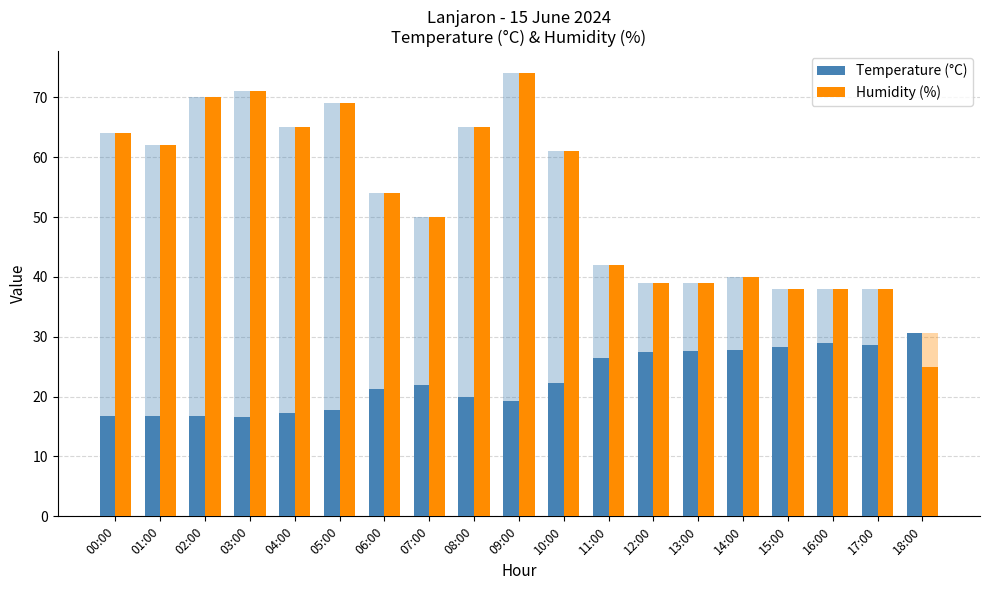

Reading left to right, extract all data points from this chart.

Temperature (°C): 00:00=16.8	01:00=16.8	02:00=16.7	03:00=16.6	04:00=17.2	05:00=17.7	06:00=21.2	07:00=22.0	08:00=20.0	09:00=19.3	10:00=22.3	11:00=26.4	12:00=27.4	13:00=27.7	14:00=27.8	15:00=28.3	16:00=28.9	17:00=28.7	18:00=30.7
Humidity (%): 00:00=64.0	01:00=62.0	02:00=70.0	03:00=71.0	04:00=65.0	05:00=69.0	06:00=54.0	07:00=50.0	08:00=65.0	09:00=74.0	10:00=61.0	11:00=42.0	12:00=39.0	13:00=39.0	14:00=40.0	15:00=38.0	16:00=38.0	17:00=38.0	18:00=25.0